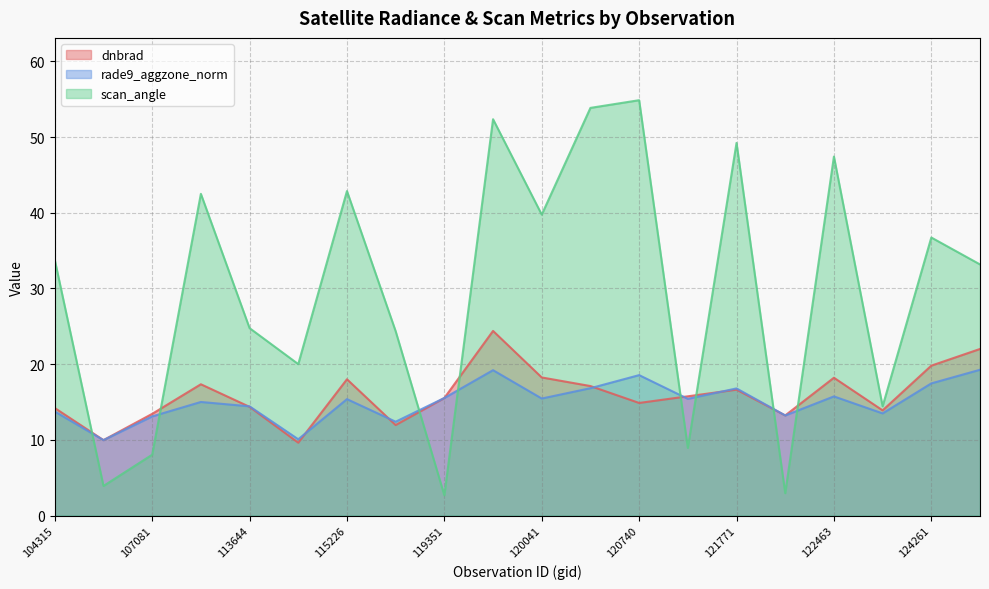

Reading left to right, list all the values displayed in this chart.

dnbrad: 104315=14.2	104431=10.0	107081=13.4	109184=17.3	113644=14.4	115113=9.6	115226=18.0	115591=12.0	119351=15.5	119873=24.4	120041=18.2	3995=17.1	120740=14.9	121249=15.8	121771=16.6	122118=13.2	122463=18.2	123011=13.9	124261=19.8	130059=22.0
rade9_aggzone_norm: 104315=13.7	104431=10.0	107081=13.1	109184=15.0	113644=14.4	115113=10.1	115226=15.4	115591=12.4	119351=15.5	119873=19.2	120041=15.5	3995=16.8	120740=18.6	121249=15.4	121771=16.8	122118=13.2	122463=15.7	123011=13.5	124261=17.5	130059=19.3
scan_angle: 104315=33.8	104431=3.9	107081=8.0	109184=42.5	113644=24.8	115113=20.0	115226=42.9	115591=24.4	119351=2.7	119873=52.4	120041=39.8	3995=53.9	120740=54.9	121249=8.9	121771=49.2	122118=3.0	122463=47.4	123011=14.4	124261=36.7	130059=33.2